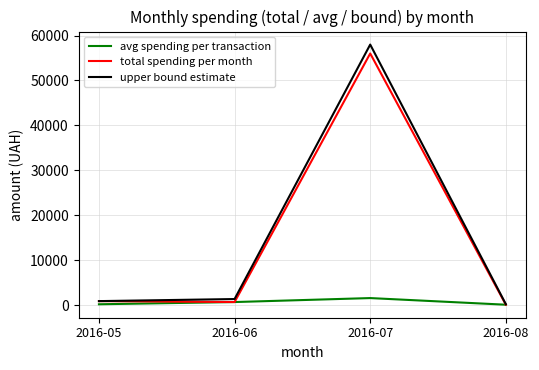

Which series has the largest range (max minus min)?

upper bound estimate